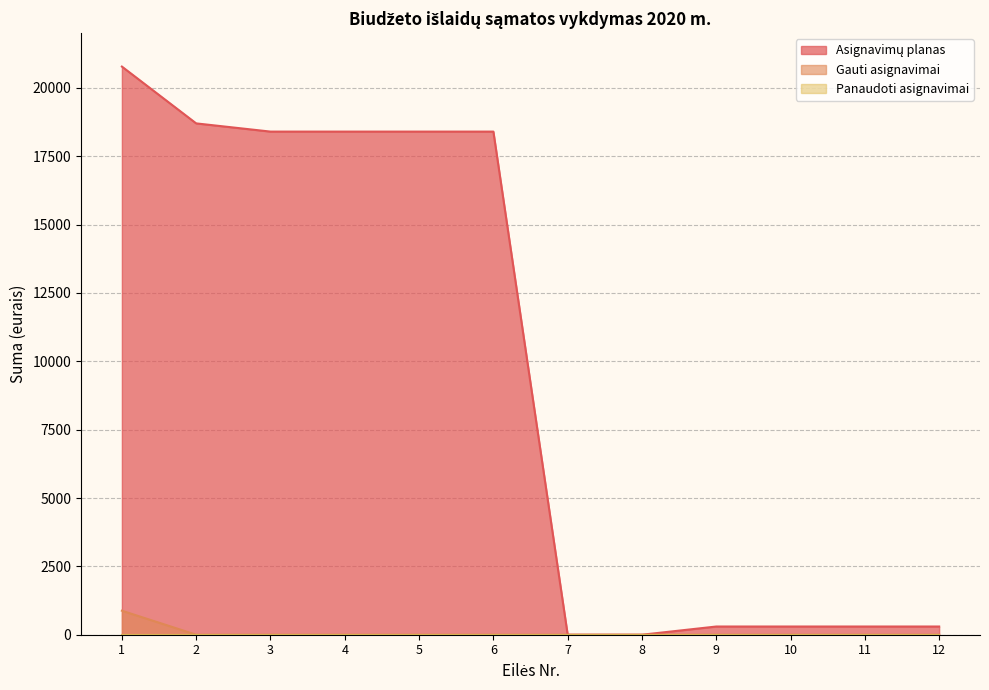

At which category is the sum across all series the highest?

1